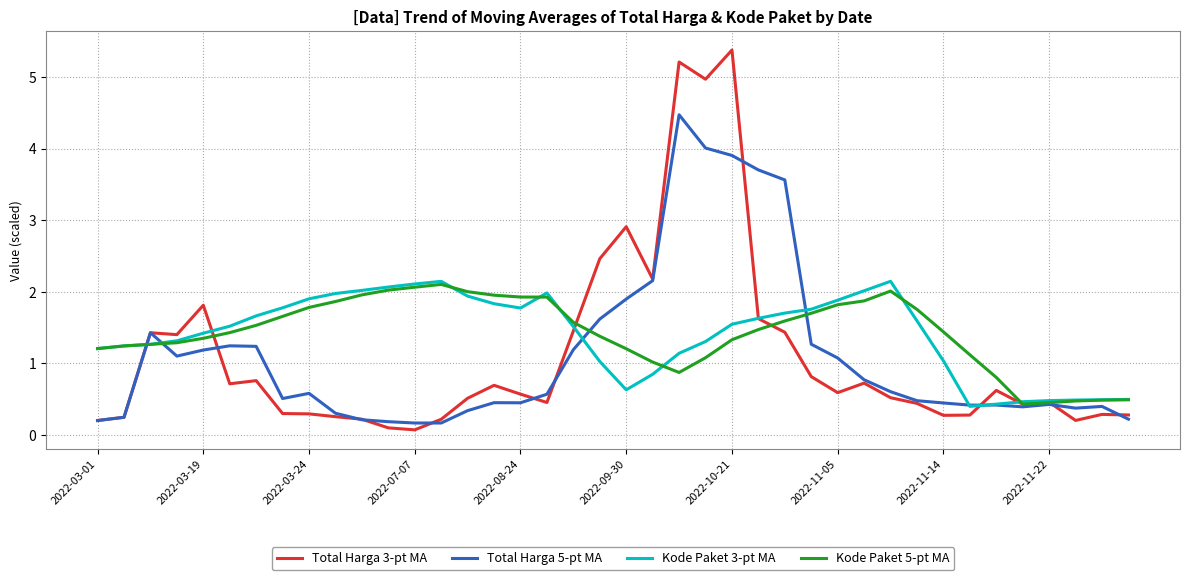

Which series has the largest range (max minus min)?

Total Harga 3-pt MA